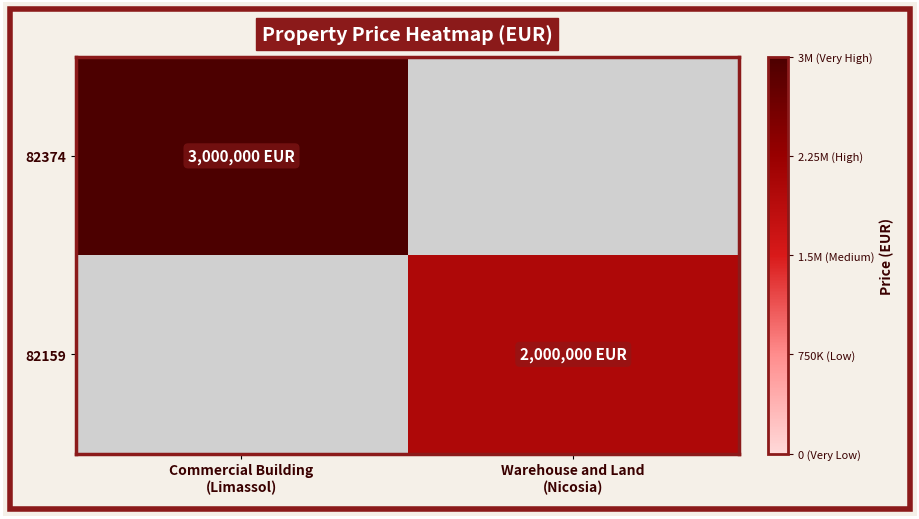

How many categories are shown in the chart?

2